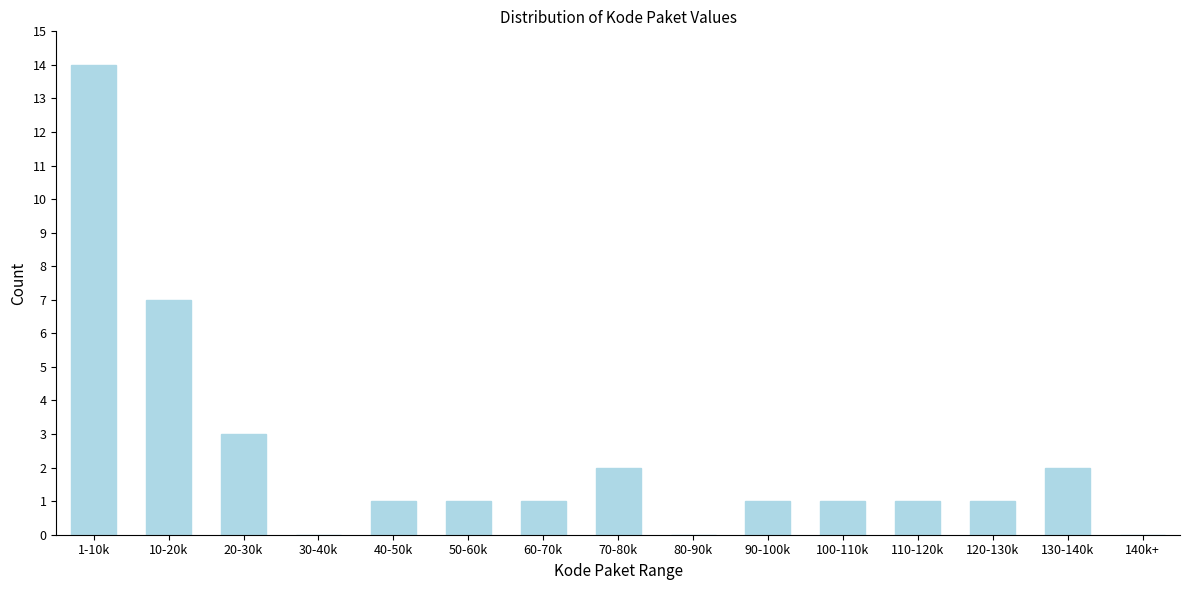

Reading left to right, extract all data points from this chart.

1-10k=14	10-20k=7	20-30k=3	30-40k=0	40-50k=1	50-60k=1	60-70k=1	70-80k=2	80-90k=0	90-100k=1	100-110k=1	110-120k=1	120-130k=1	130-140k=2	140k+=0